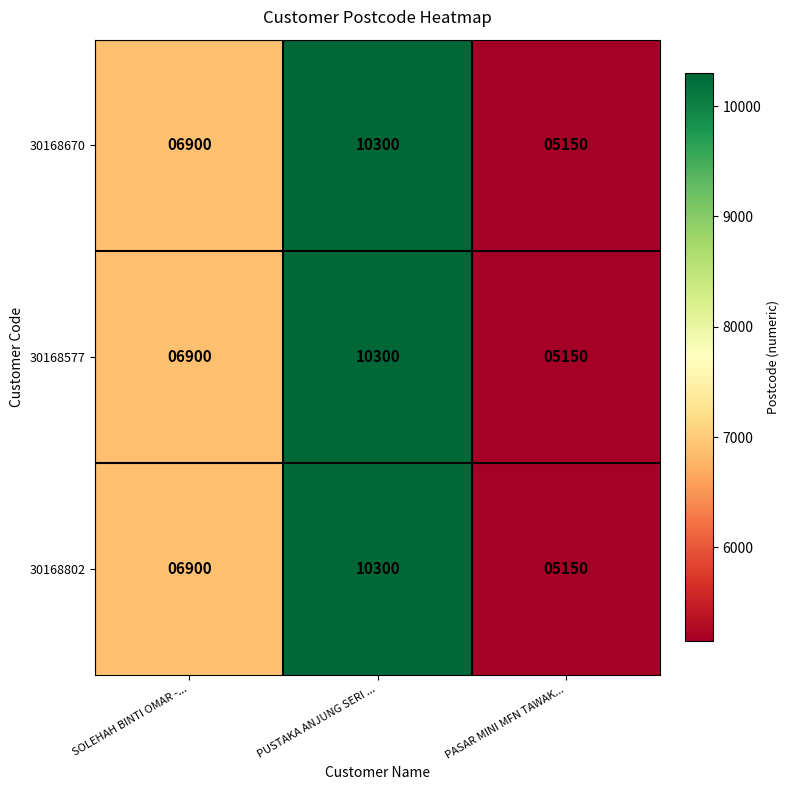

Reading left to right, transcribe all the data shown in this chart.

30168670: 6900	10300	5150
30168577: 6900	10300	5150
30168802: 6900	10300	5150